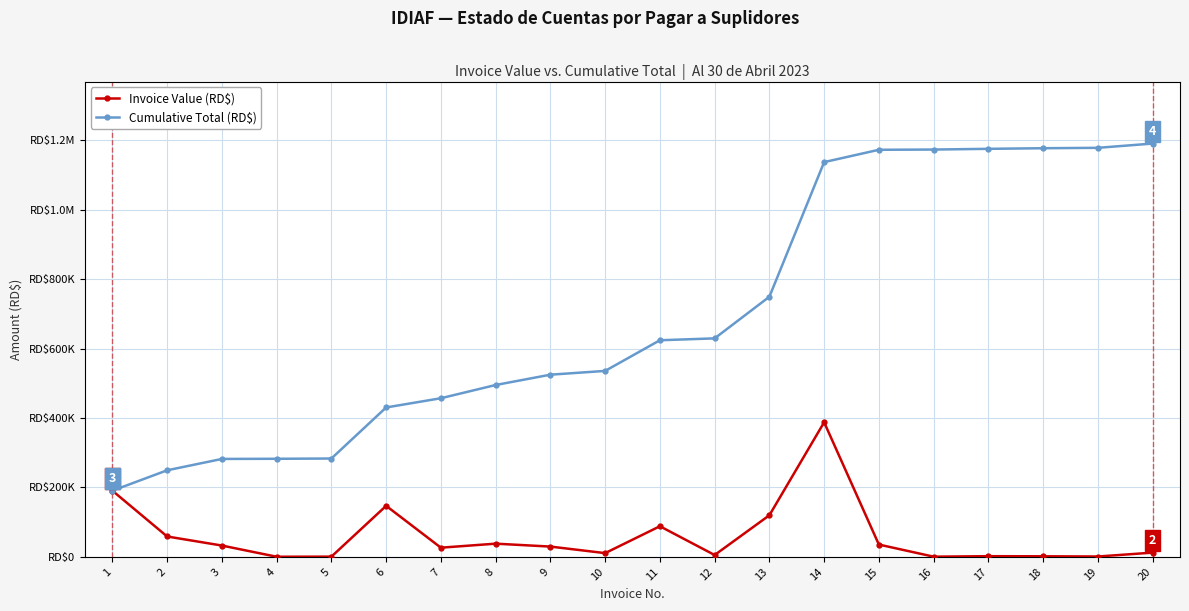

Which category has the highest value across all series?

20